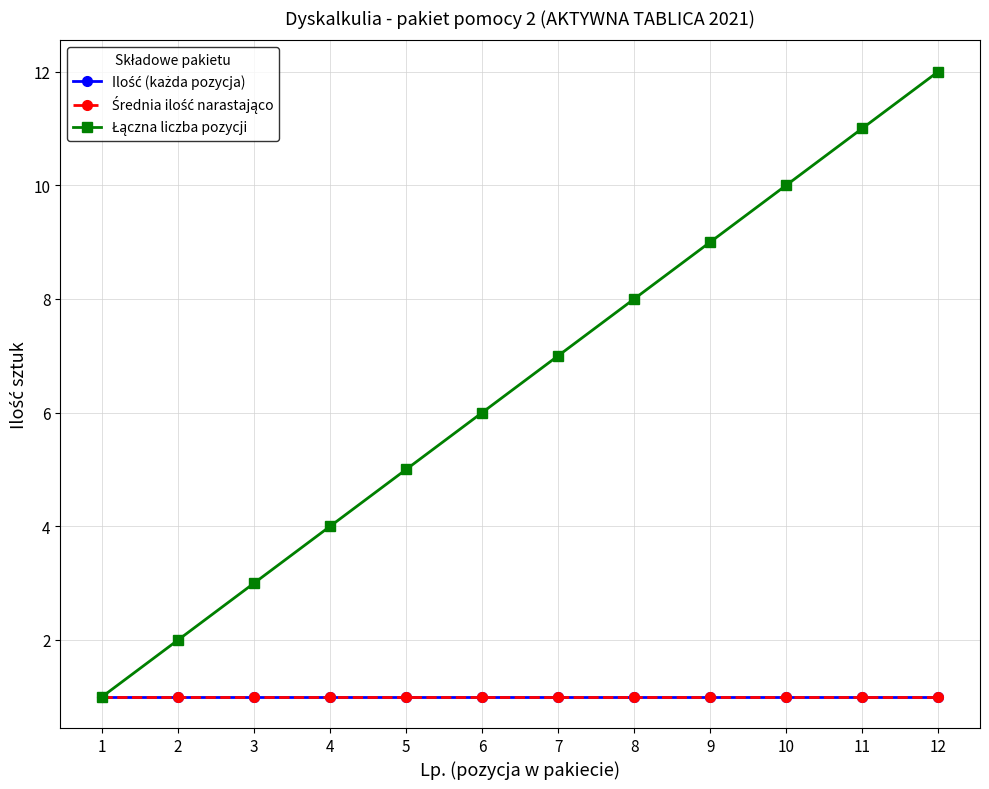

At how many categories does at least one series exceed 4?

8